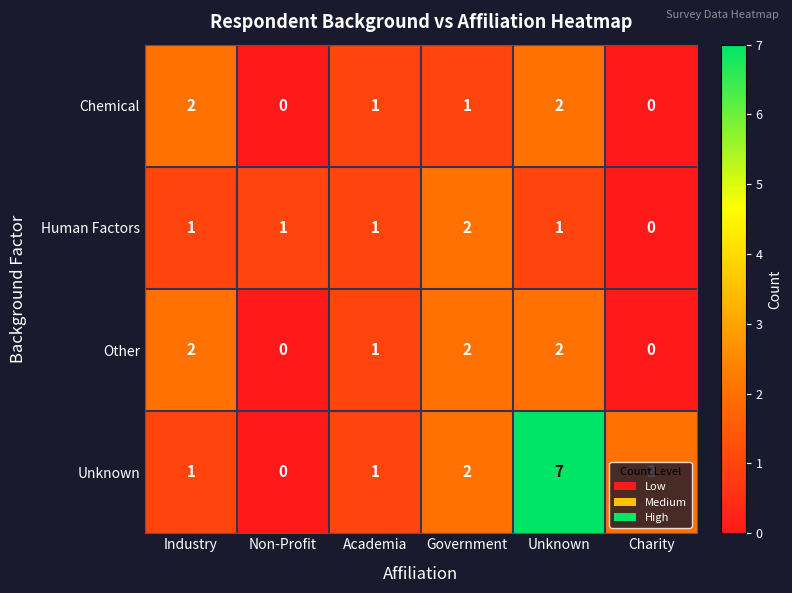

How many values in Chemical are above zero?

4